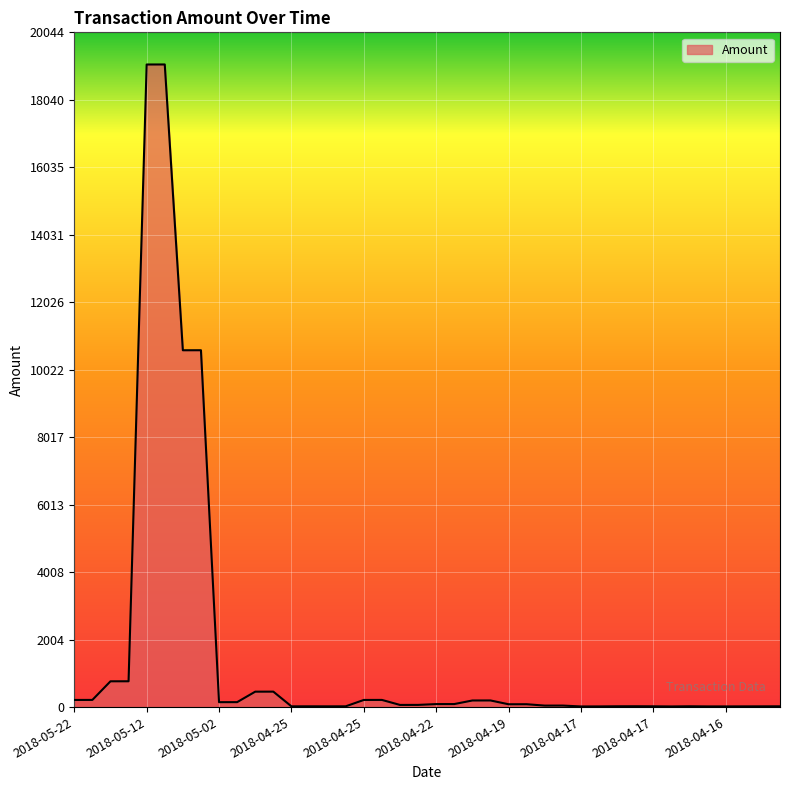

What is the greatest value displayed?

19090